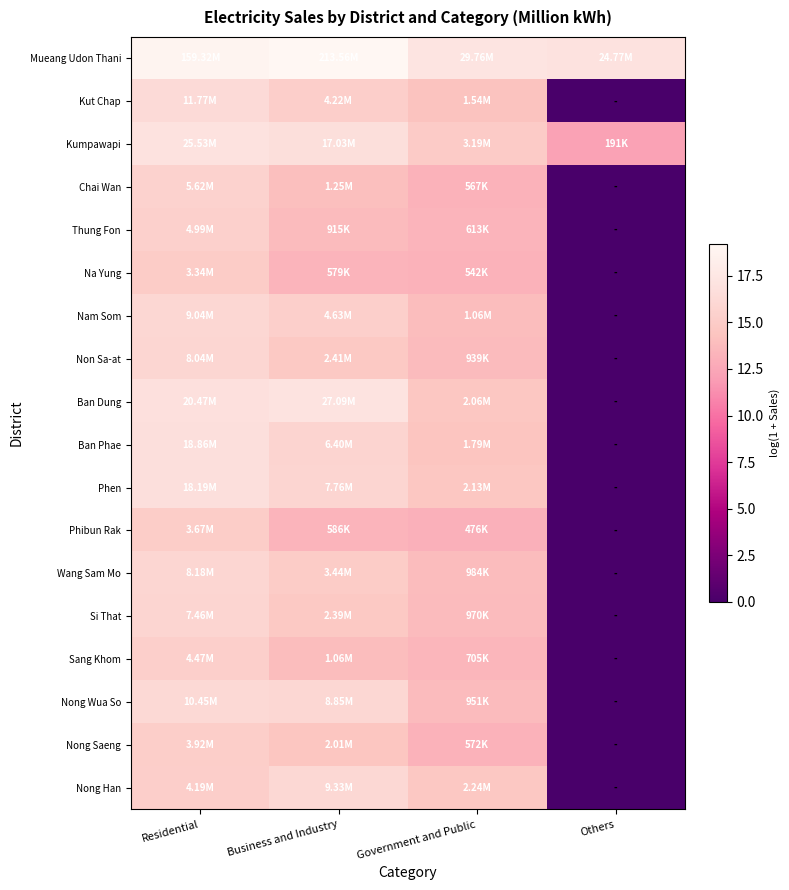

How many categories are shown in the chart?

4